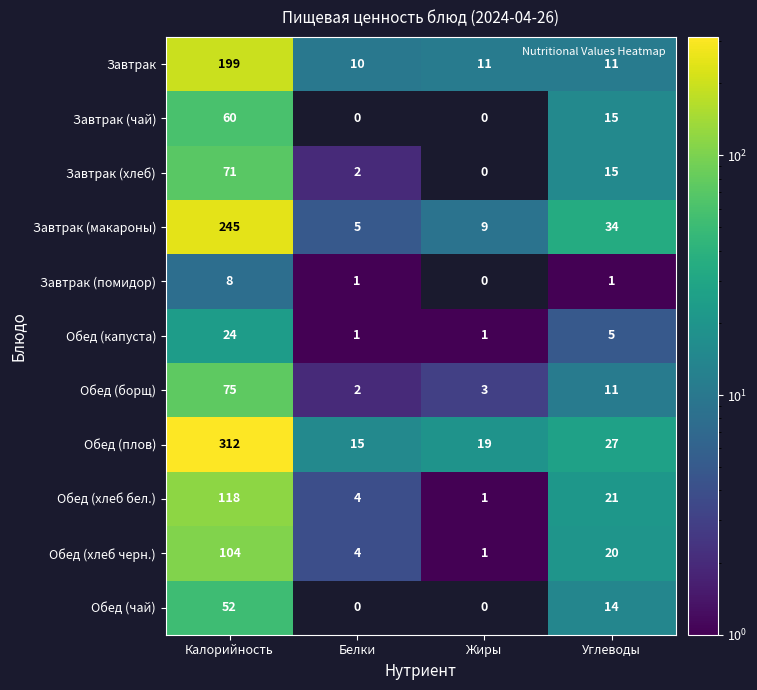

What is the spread (max minus min) of values at Калорийность?

304